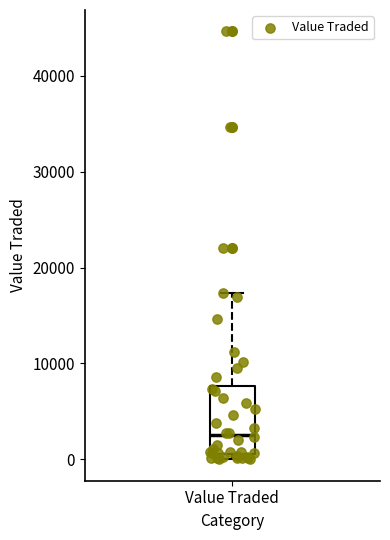

Where is the lower edge of the box for Value Traded on the y-axis? The values are not printed on the chart, so give them approximately, as read against the axis.

1000